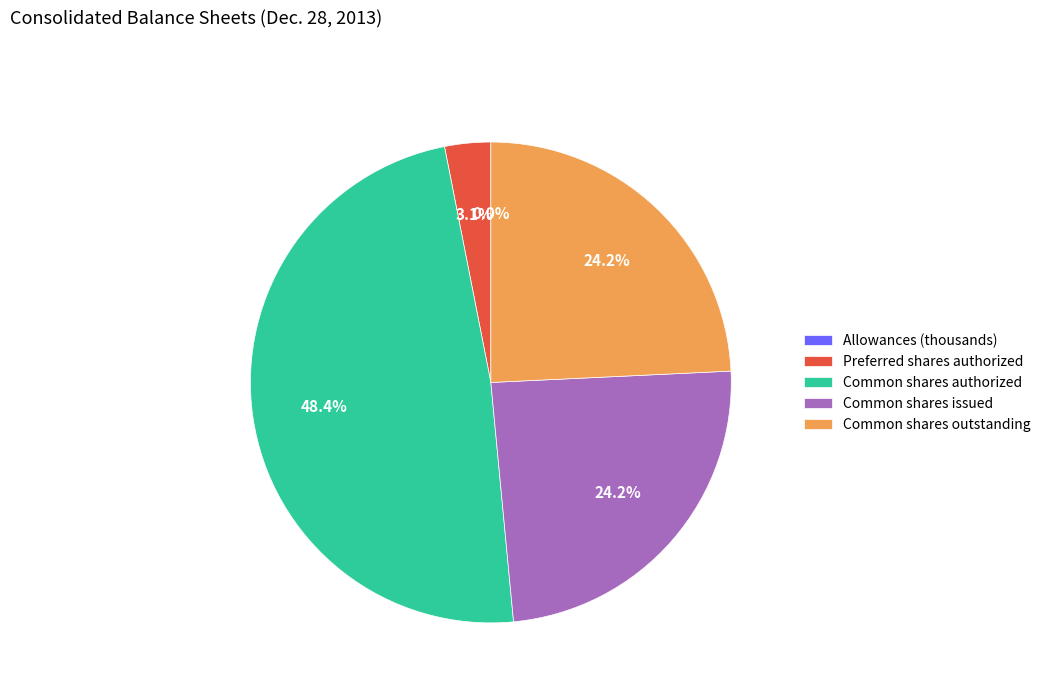

Which has a higher value, Preferred shares authorized or Common shares authorized?

Common shares authorized